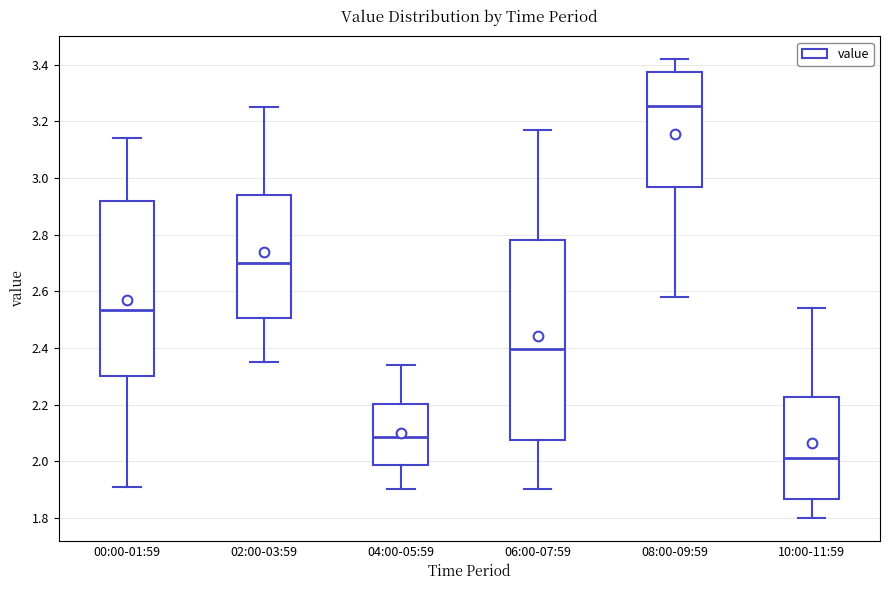

Where is the lower edge of the box for 04:00-05:59 on the y-axis? The values are not printed on the chart, so give them approximately, as read against the axis.

1.98